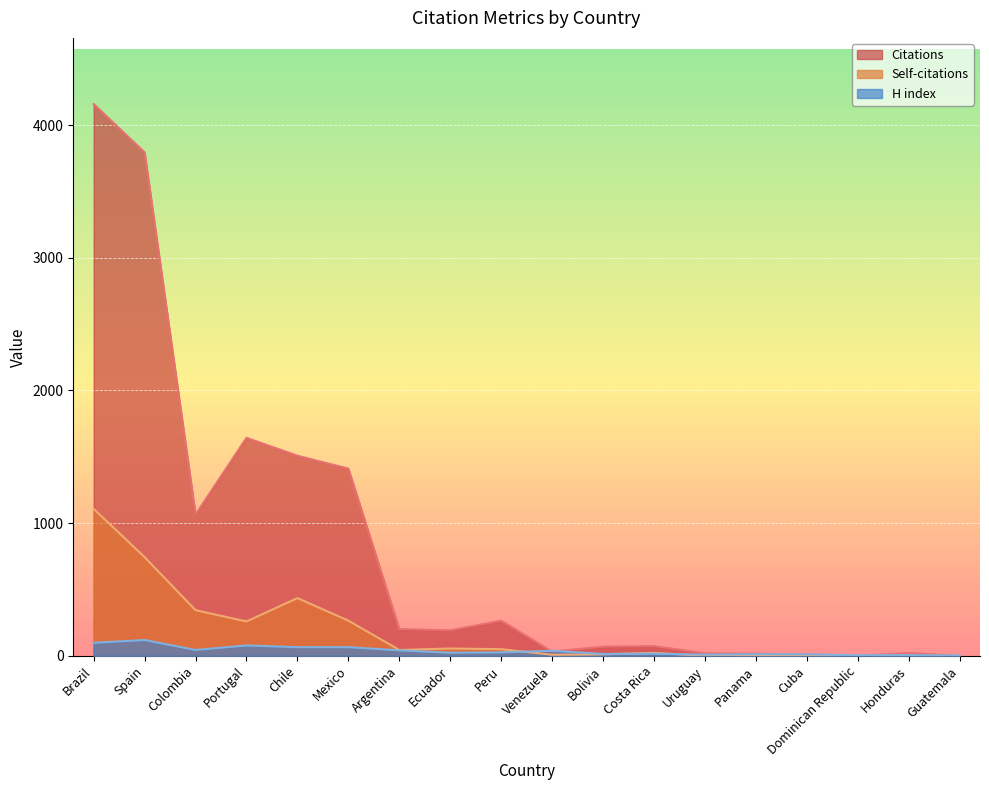

Reading left to right, what are all the values shown in this chart?

Citations: 4159	3795	1065	1643	1508	1411	201	192	265	32	69	73	19	16	9	0	21	0
Self-citations: 1108	744	344	259	435	265	44	55	50	8	11	22	0	1	1	0	1	0
H index: 98	119	44	78	65	65	41	23	26	38	14	16	9	12	11	4	5	2